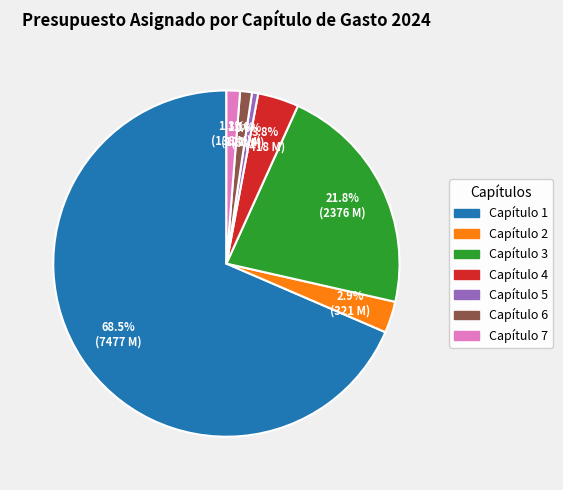

Is there any slice that represents more than half of the pie?

Yes